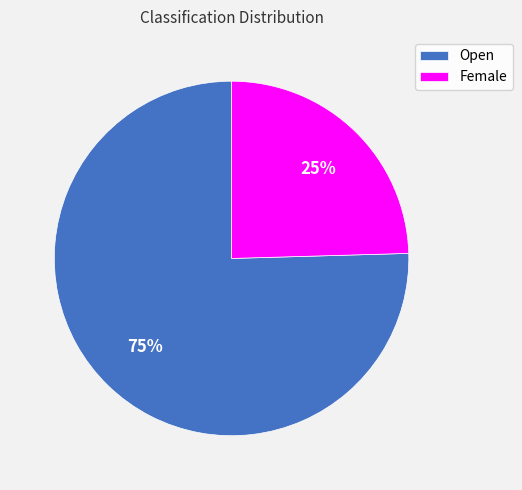

Which has a higher value, Female or Open?

Open